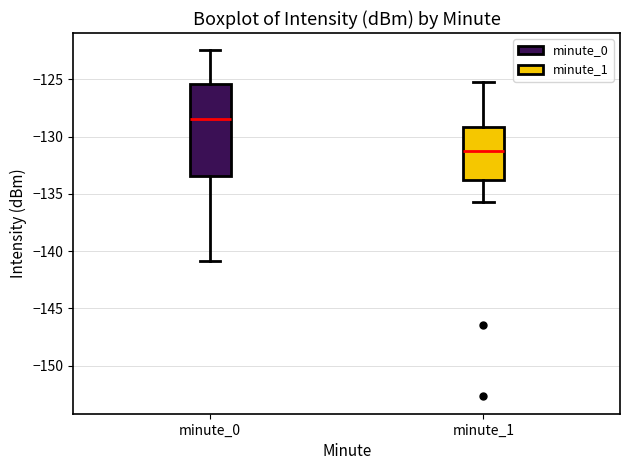

Where does the upper whisker of the box for minute_1 end on the y-axis? The values are not printed on the chart, so give them approximately, as read against the axis.

-125.0